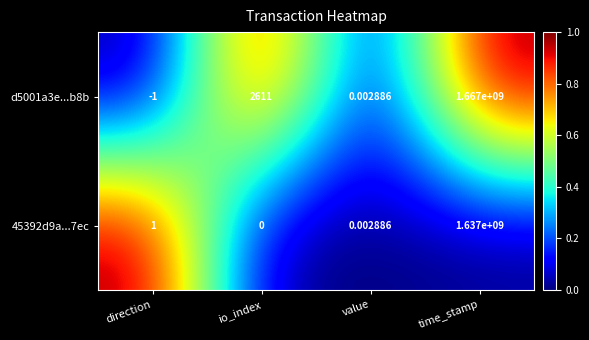

Which label corresponds to the largest value in the chart?

time_stamp